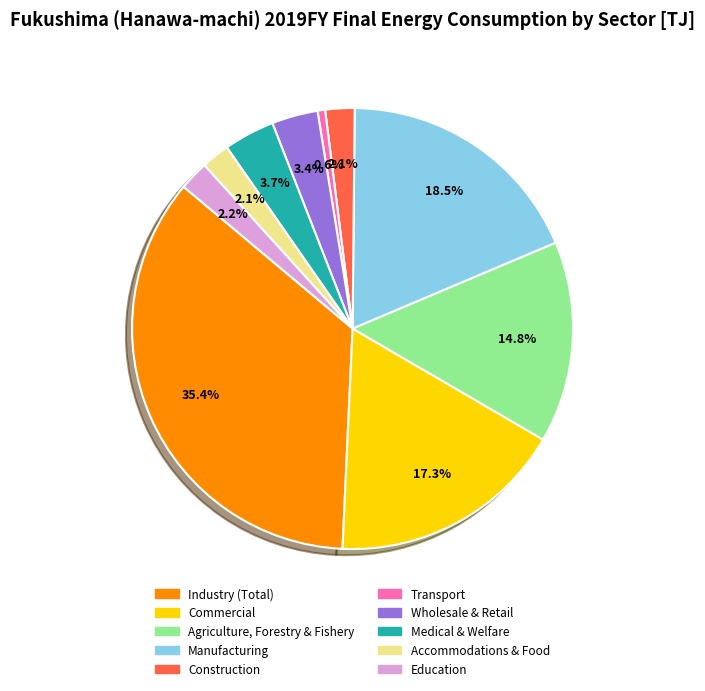

Does any single category account for the majority?

No